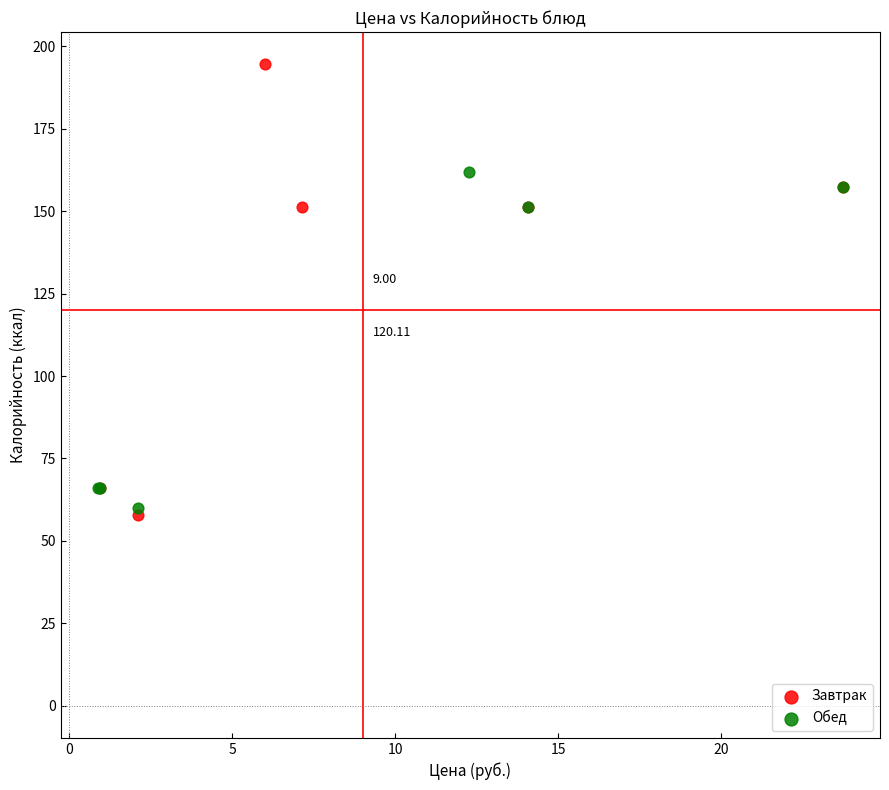

Which series contains the highest Y value?

Завтрак